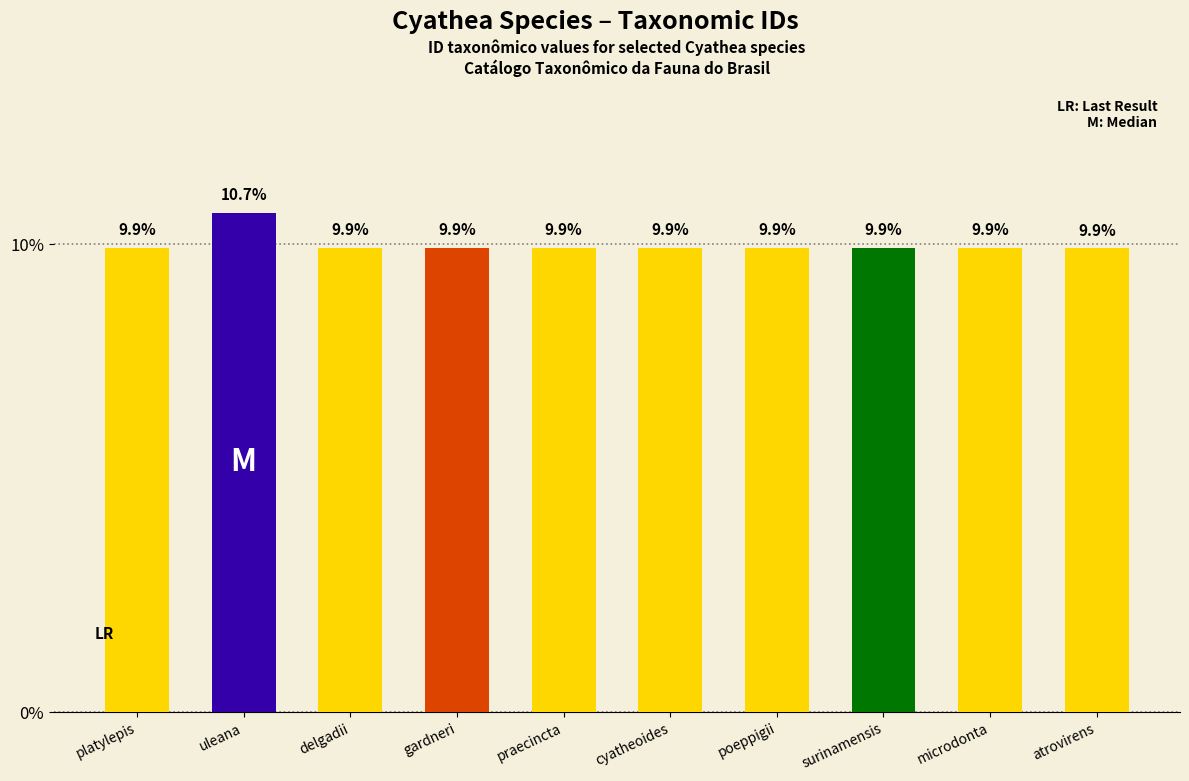

Reading right to left, transcribe all the data shown in this chart.

9.9	9.9	9.9	9.9	9.9	9.9	9.9	9.9	10.7	9.9